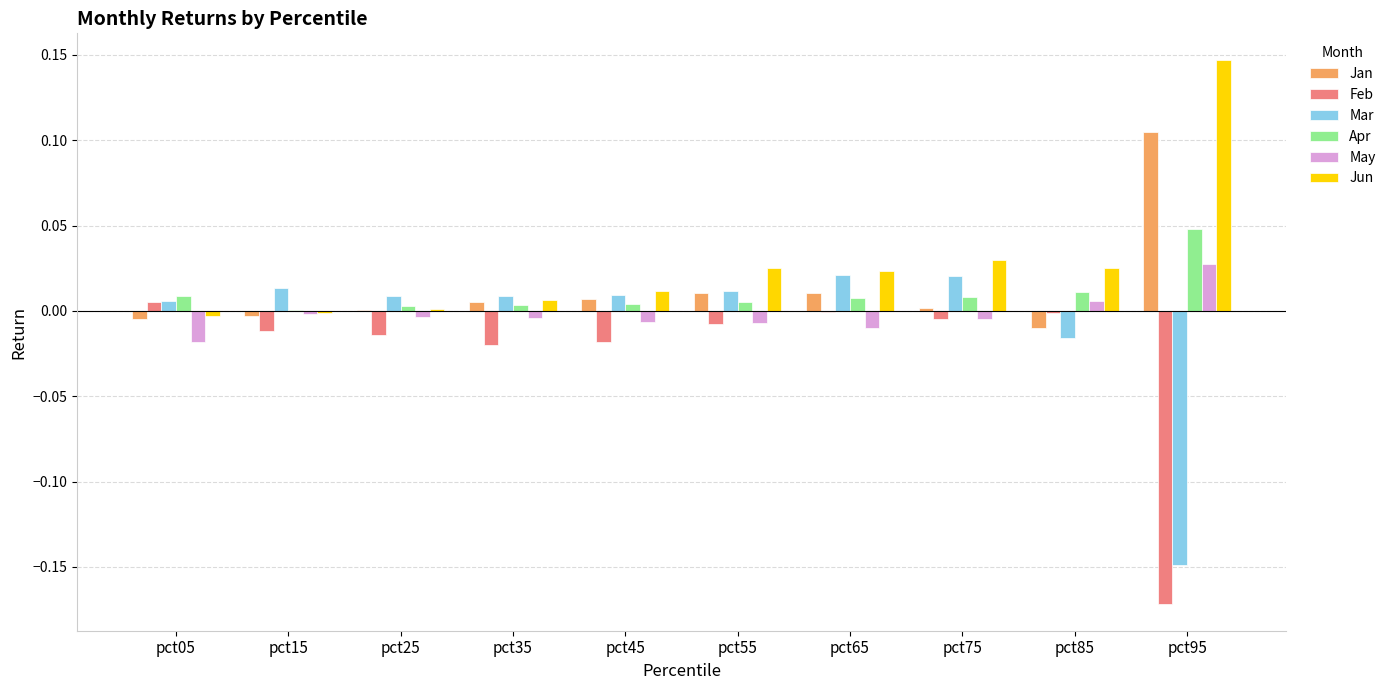

Is it true that Apr equals 0.0 at pct15?

True